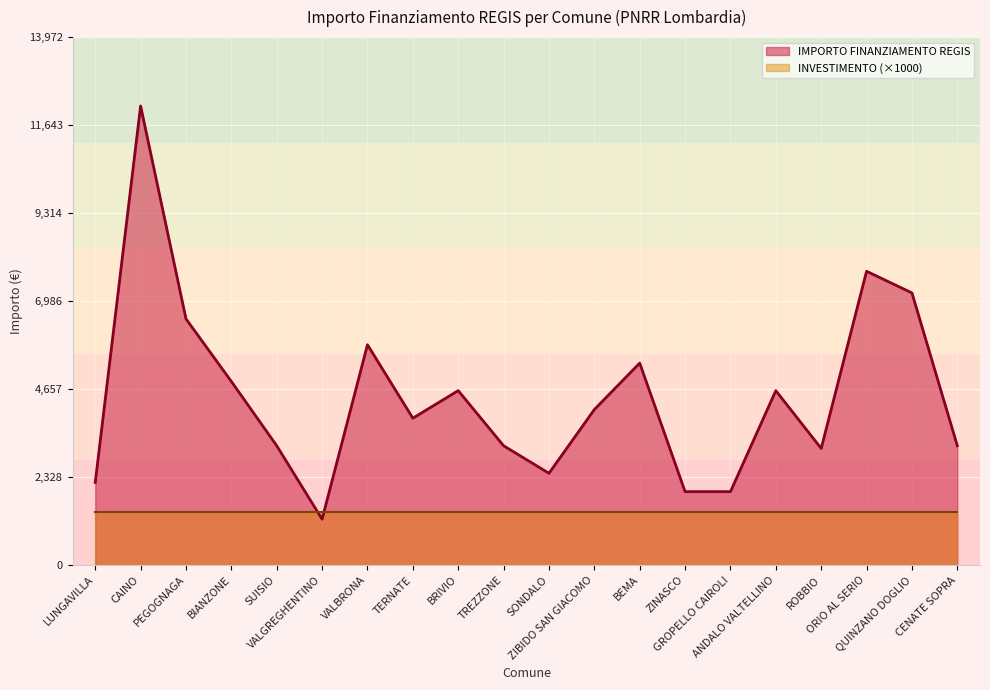

True or false: the data shows 6517 at PEGOGNAGA.

True